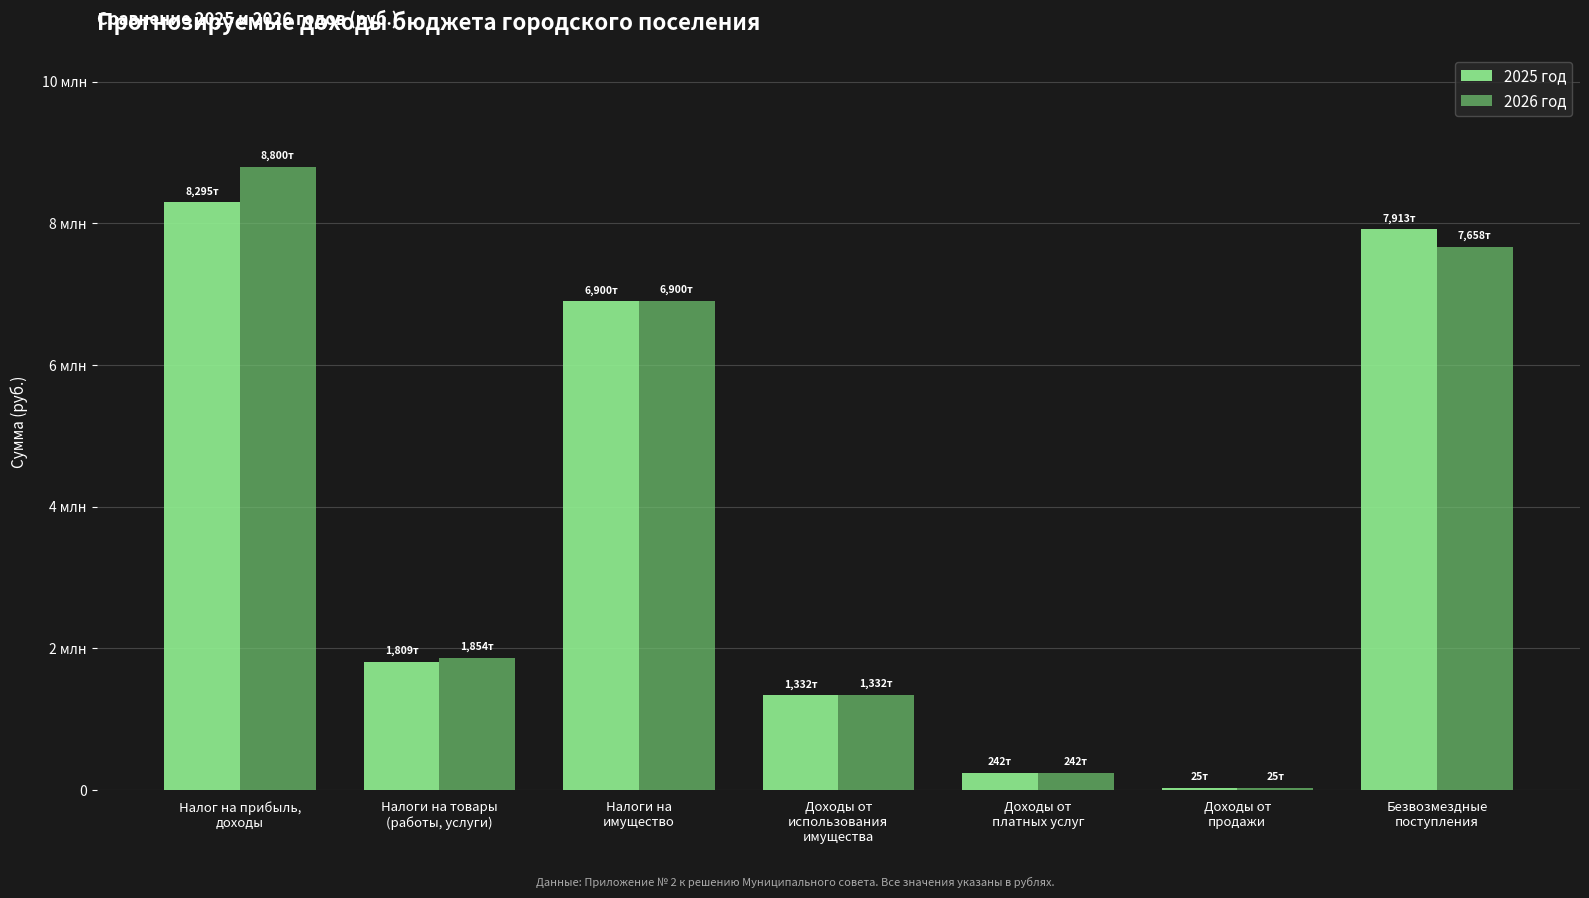

Reading left to right, list all the values displayed in this chart.

2025 год: Налог на прибыль,
доходы=8295000	Налоги на товары
(работы, услуги)=1809200	Налоги на
имущество=6900000	Доходы от
использования
имущества=1332000	Доходы от
платных услуг=242000	Доходы от
продажи=25000	Безвозмездные
поступления=7913367
2026 год: Налог на прибыль,
доходы=8800995	Налоги на товары
(работы, услуги)=1854600	Налоги на
имущество=6900000	Доходы от
использования
имущества=1332000	Доходы от
платных услуг=242000	Доходы от
продажи=25000	Безвозмездные
поступления=7658226